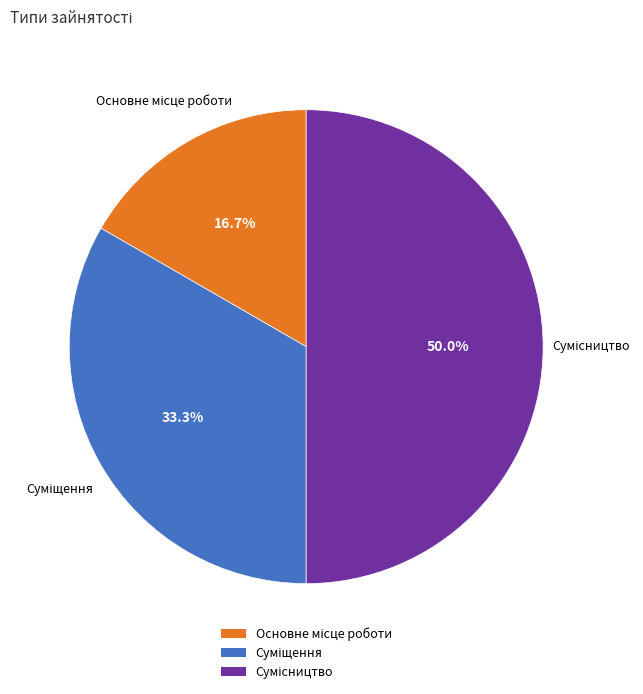

How many segments does this pie chart have?

3